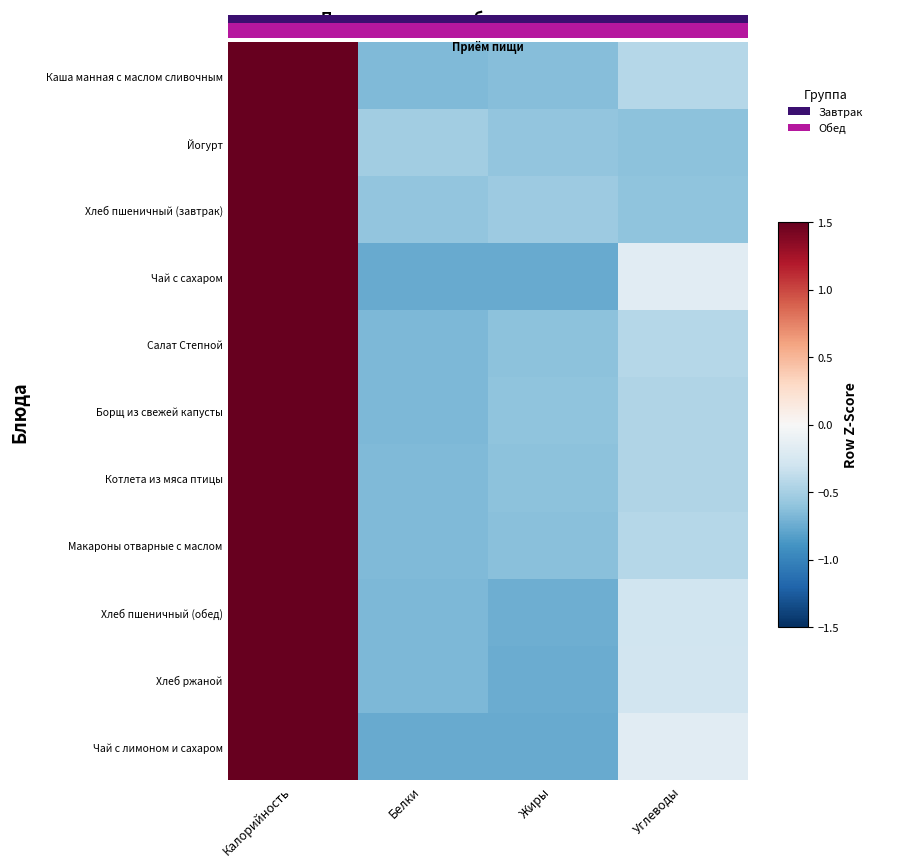

At how many categories does at least one series exceed 0?

1